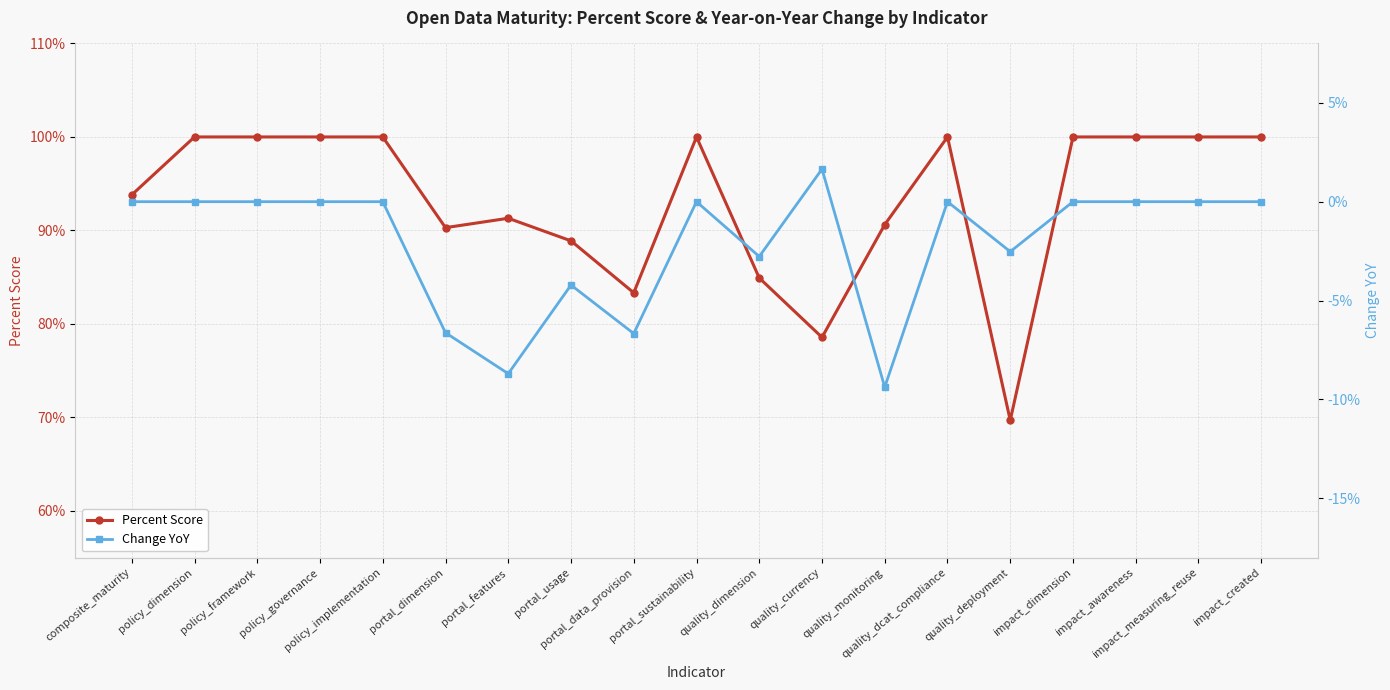

Rank the series by their average value, from highest to lowest.

Percent Score, Change YoY